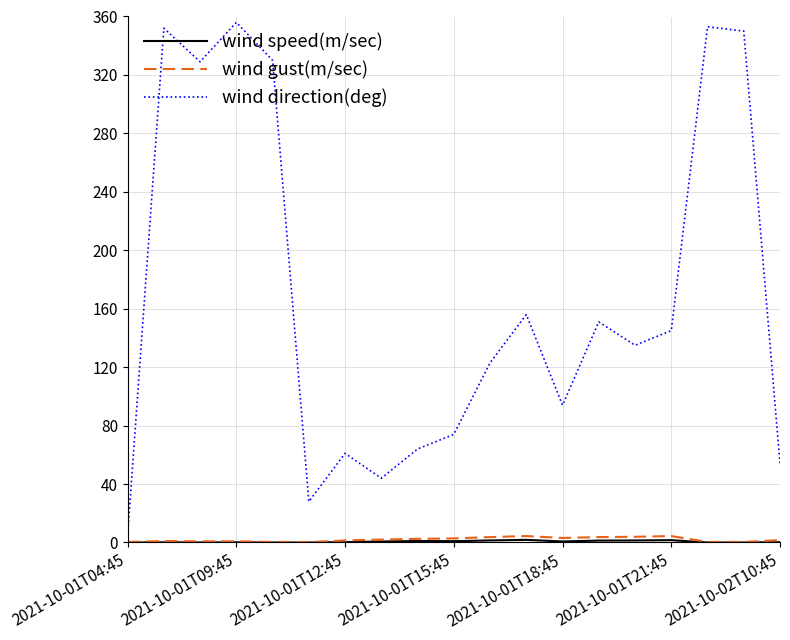

Which series has the largest total across all categories?

wind direction(deg)